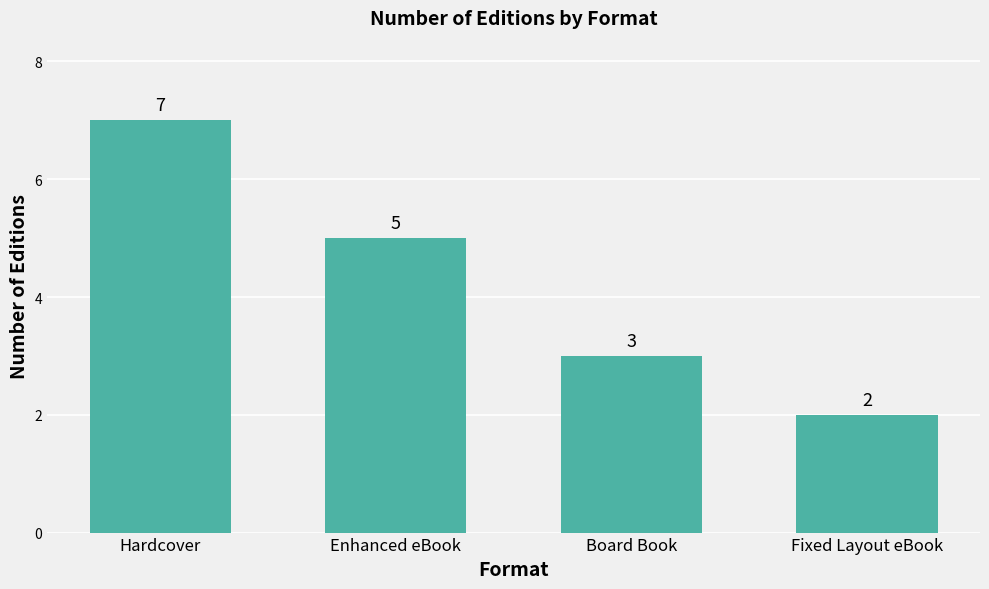

How many bars are there in total?

4